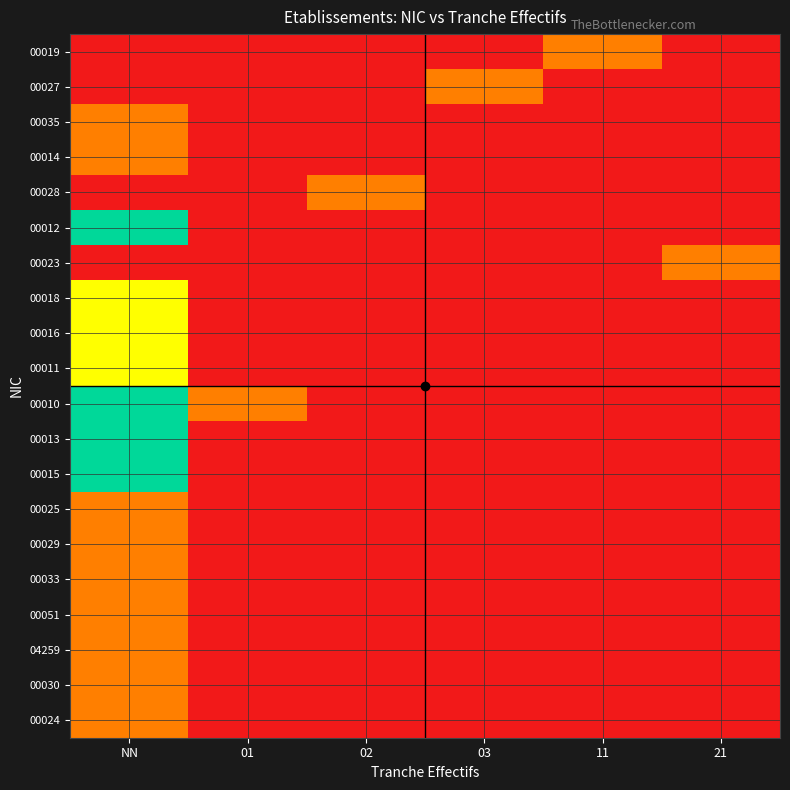

Reading left to right, transcribe all the data shown in this chart.

00019: NN=0	01=0	02=0	03=0	11=1	21=0
00027: NN=0	01=0	02=0	03=1	11=0	21=0
00035: NN=1	01=0	02=0	03=0	11=0	21=0
00014: NN=1	01=0	02=0	03=0	11=0	21=0
00028: NN=0	01=0	02=1	03=0	11=0	21=0
00012: NN=3	01=0	02=0	03=0	11=0	21=0
00023: NN=0	01=0	02=0	03=0	11=0	21=1
00018: NN=2	01=0	02=0	03=0	11=0	21=0
00016: NN=2	01=0	02=0	03=0	11=0	21=0
00011: NN=2	01=0	02=0	03=0	11=0	21=0
00010: NN=3	01=1	02=0	03=0	11=0	21=0
00013: NN=3	01=0	02=0	03=0	11=0	21=0
00015: NN=3	01=0	02=0	03=0	11=0	21=0
00025: NN=1	01=0	02=0	03=0	11=0	21=0
00029: NN=1	01=0	02=0	03=0	11=0	21=0
00033: NN=1	01=0	02=0	03=0	11=0	21=0
00051: NN=1	01=0	02=0	03=0	11=0	21=0
04259: NN=1	01=0	02=0	03=0	11=0	21=0
00030: NN=1	01=0	02=0	03=0	11=0	21=0
00024: NN=1	01=0	02=0	03=0	11=0	21=0